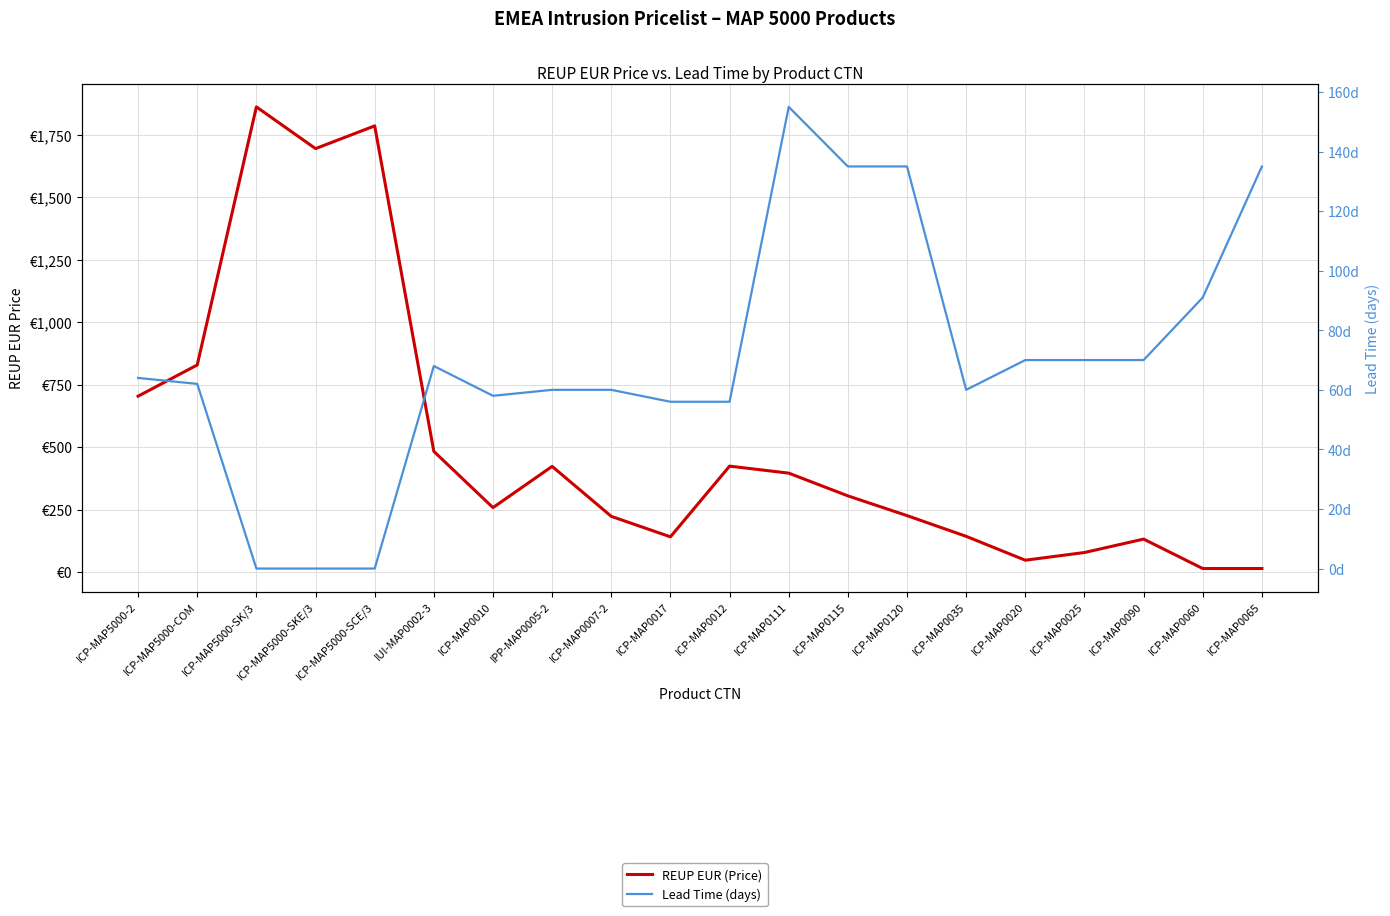

What value does the Lead Time (days) series have at ICP-MAP0007-2?

60.0